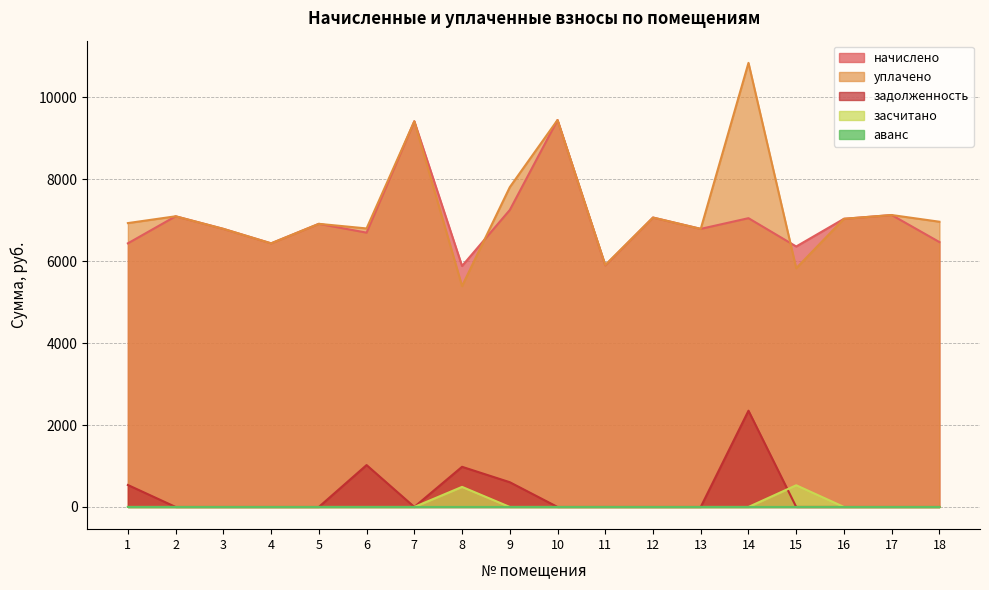

Which has a higher value, 13 or 7?

7